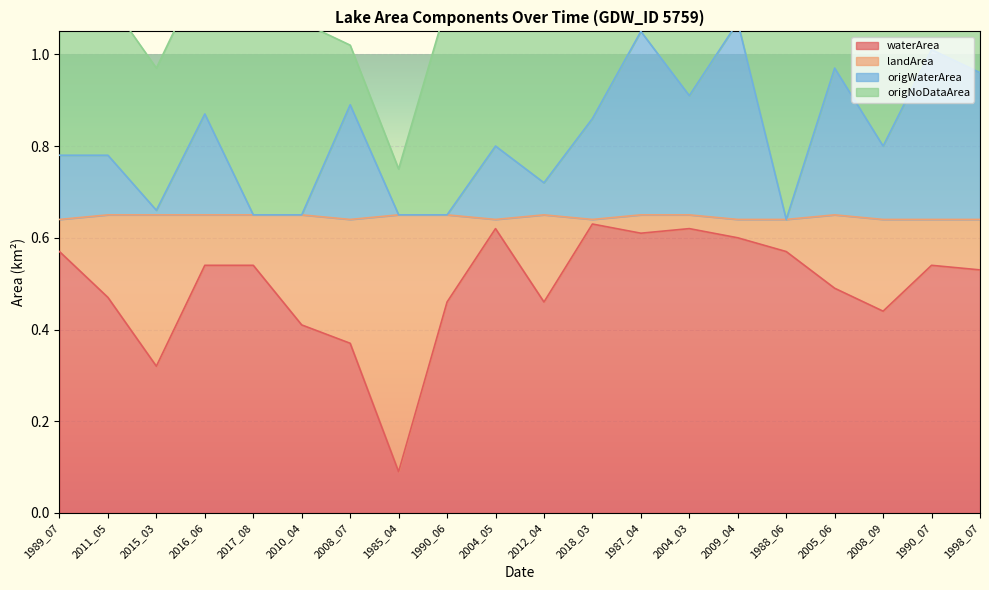

The waterArea series shows 0.3 at 2018_03. True or false?

False